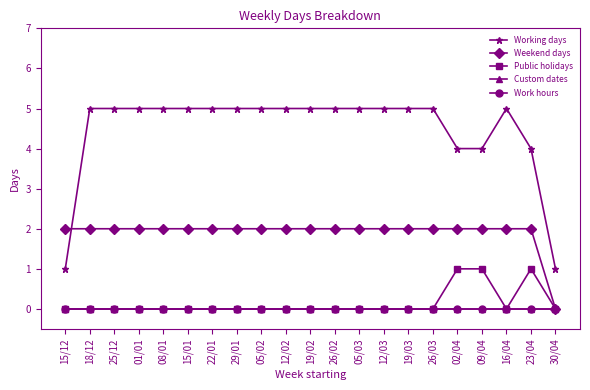

Which has a higher value, 26/03 or 02/04?

26/03